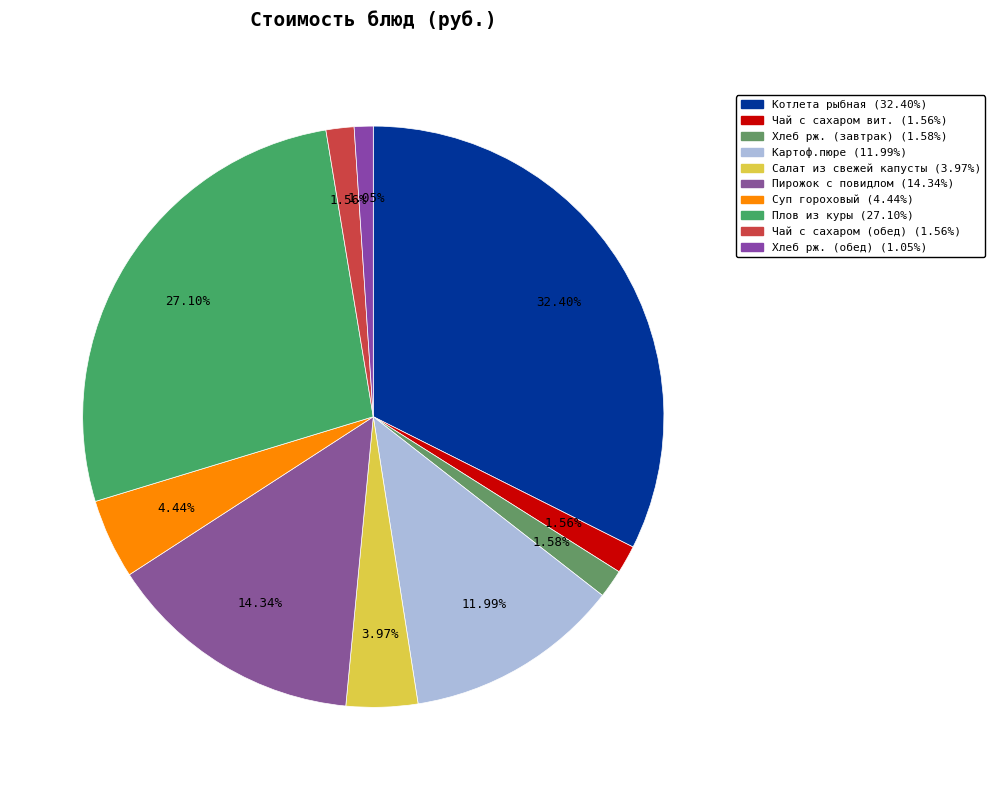

Count the number of slices in the pie.

10